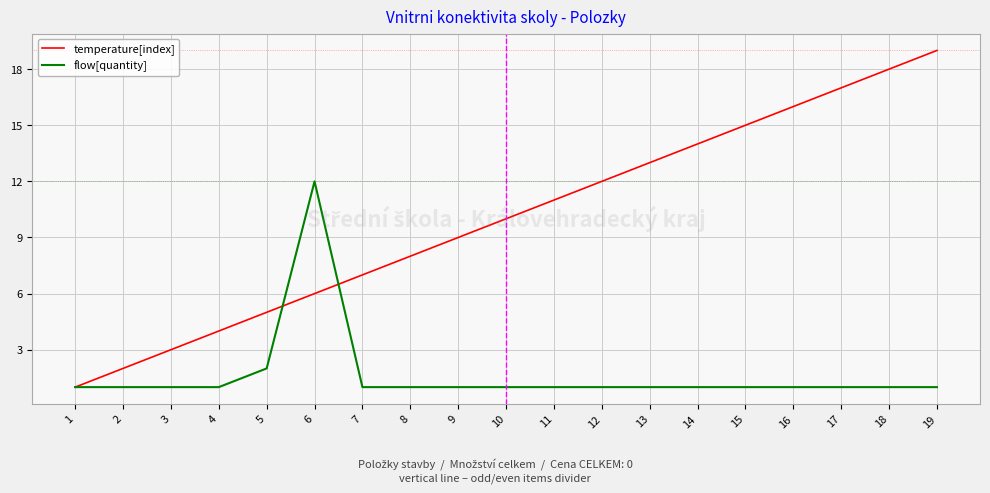

Is it true that temperature[index] equals 6 at 12?

False